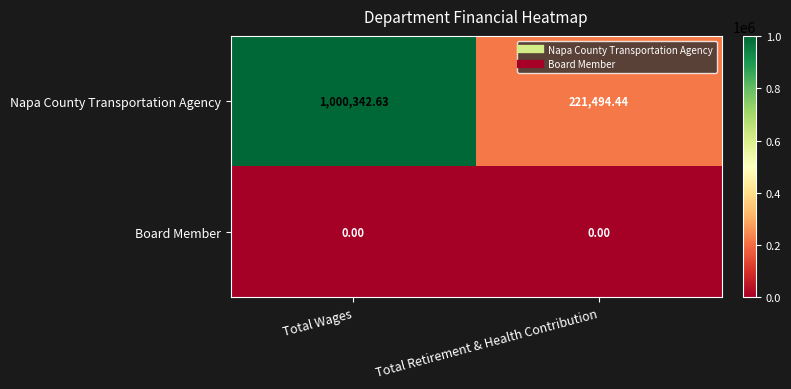

Which series has the largest total across all categories?

Napa County Transportation Agency